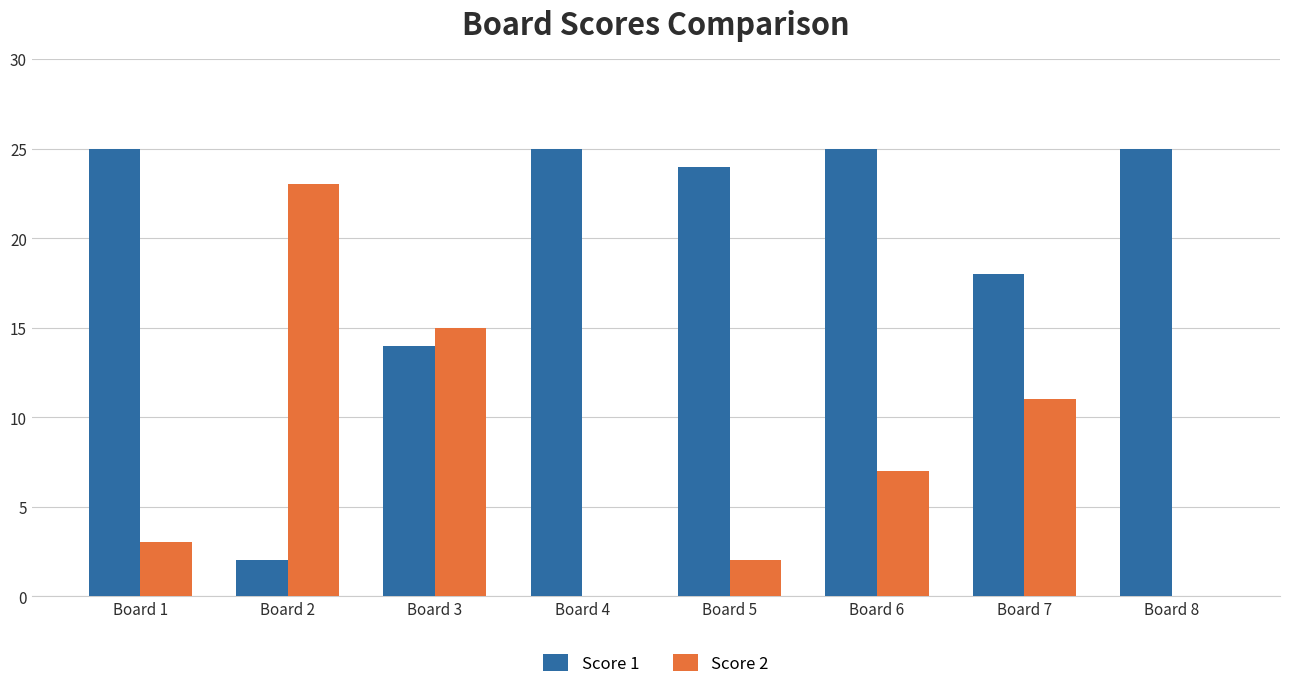

How many groups of bars are there?

8